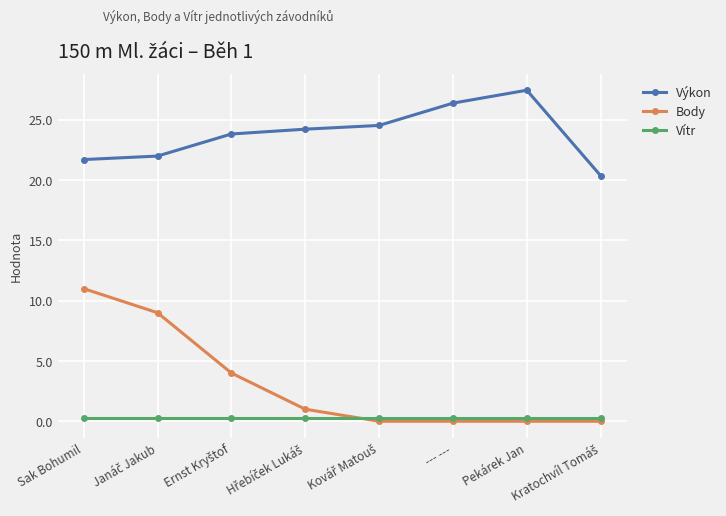

True or false: Body has more than 1 interior local peaks.

False